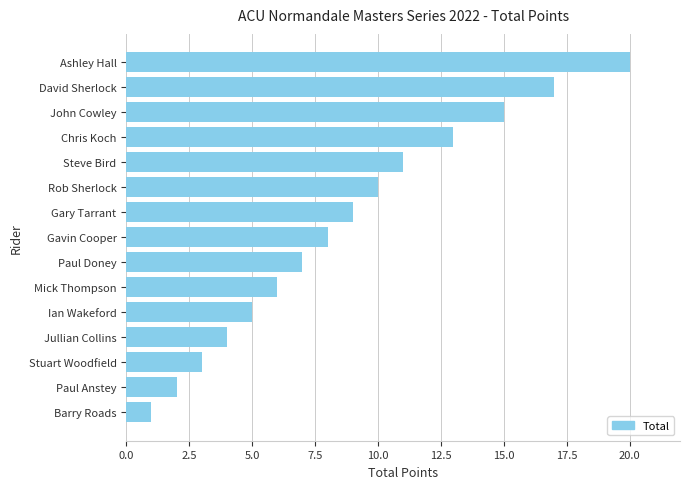

How many bars are there in total?

15